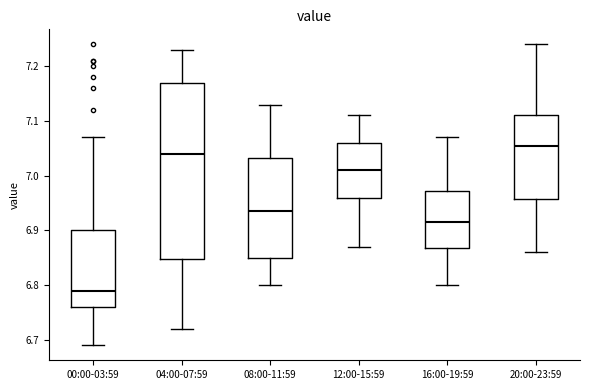

Where is the lower edge of the box for 08:00-11:59 on the y-axis? The values are not printed on the chart, so give them approximately, as read against the axis.

6.85